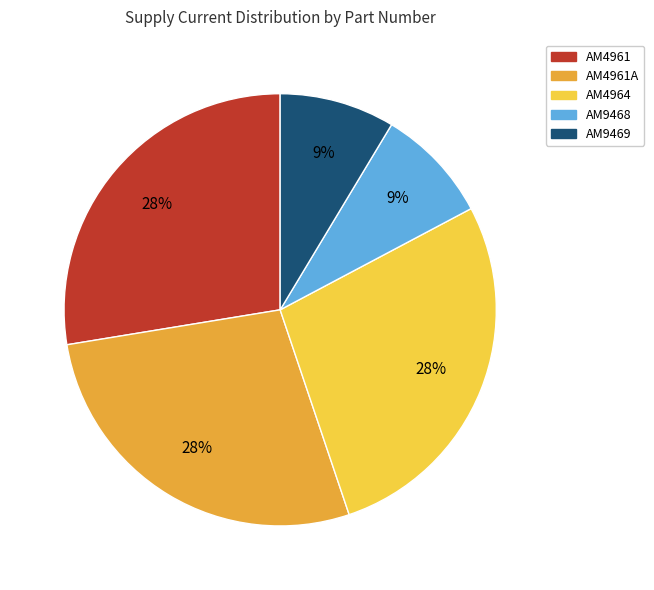

Is there a majority slice in this chart?

No